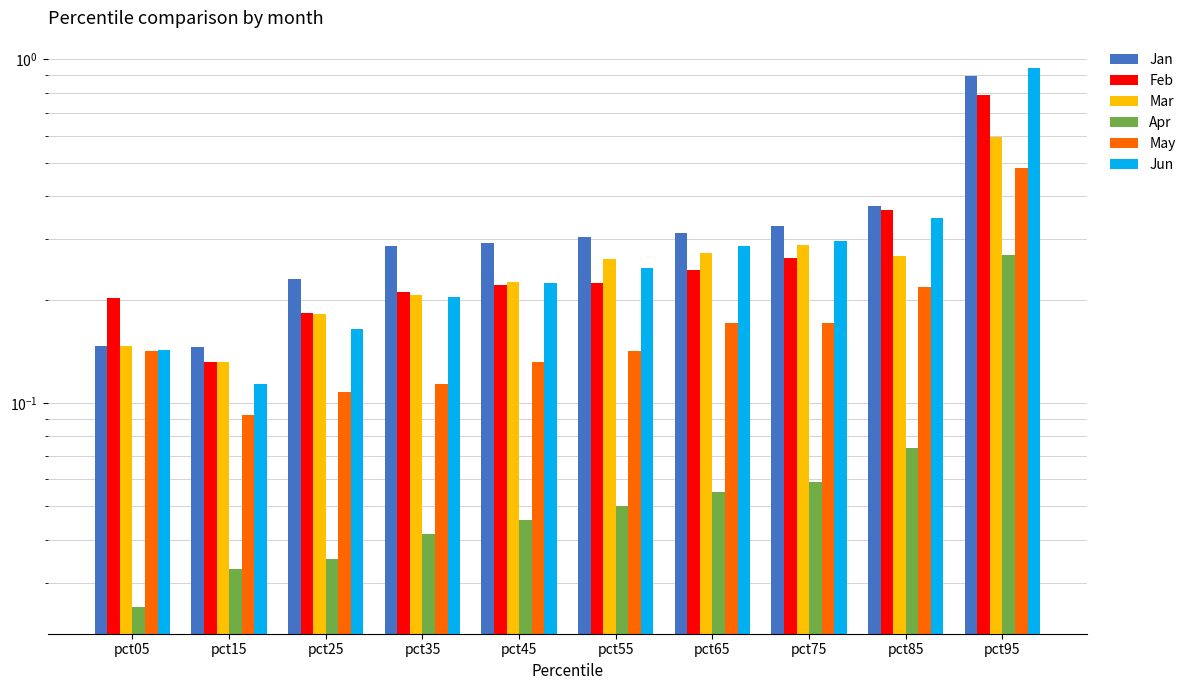

Which series changed the most between pct45 and pct75?

Jun